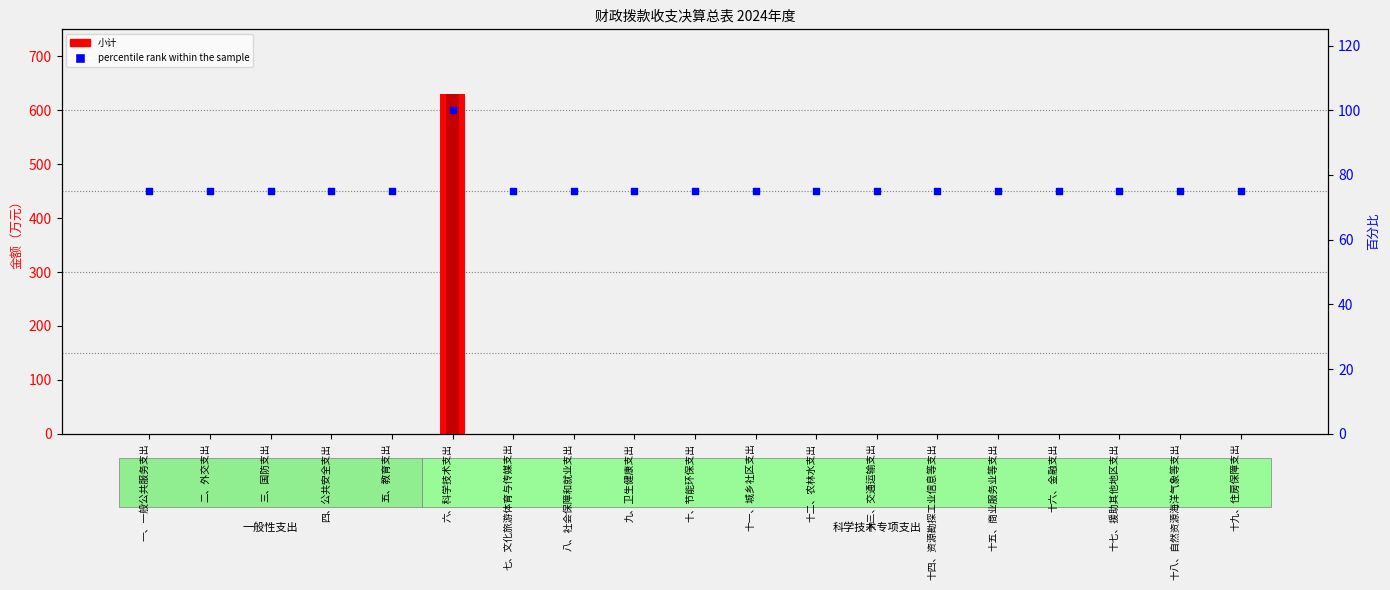

Which series reaches the minimum Y coordinate?

小计